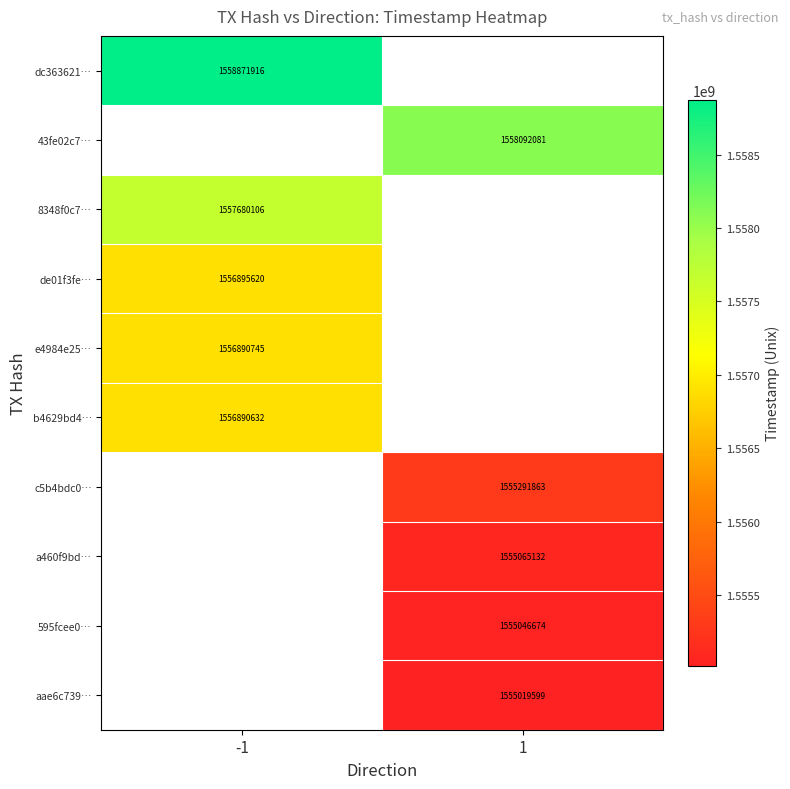

Is it true that aae6c739… equals 2151498082 at 1?

False